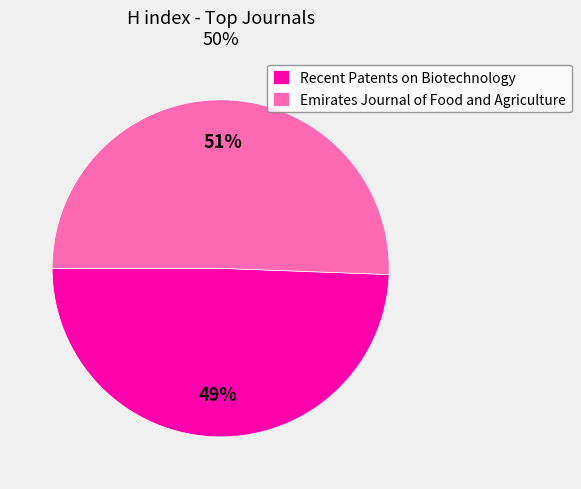

To the nearest percent, what is the combined percentage of Recent Patents on Biotechnology and Emirates Journal of Food and Agriculture?

100%